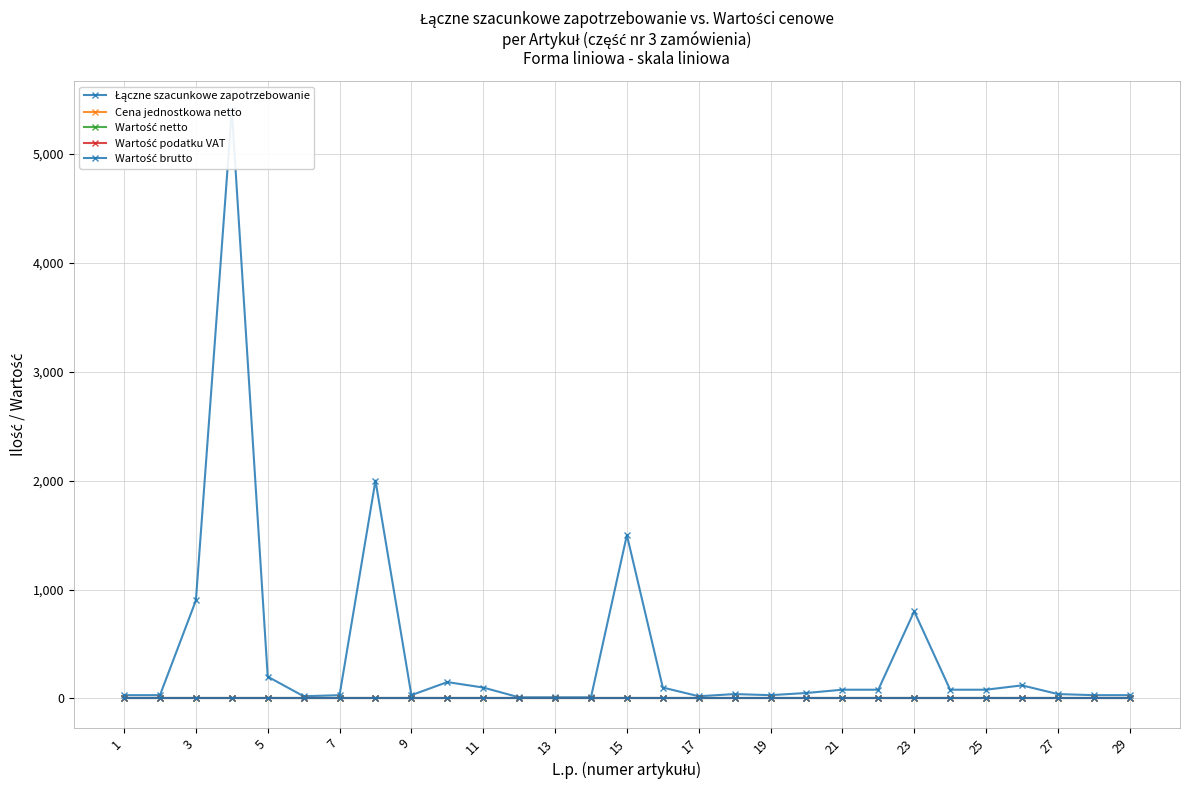

Which series has the largest total across all categories?

Łączne szacunkowe zapotrzebowanie